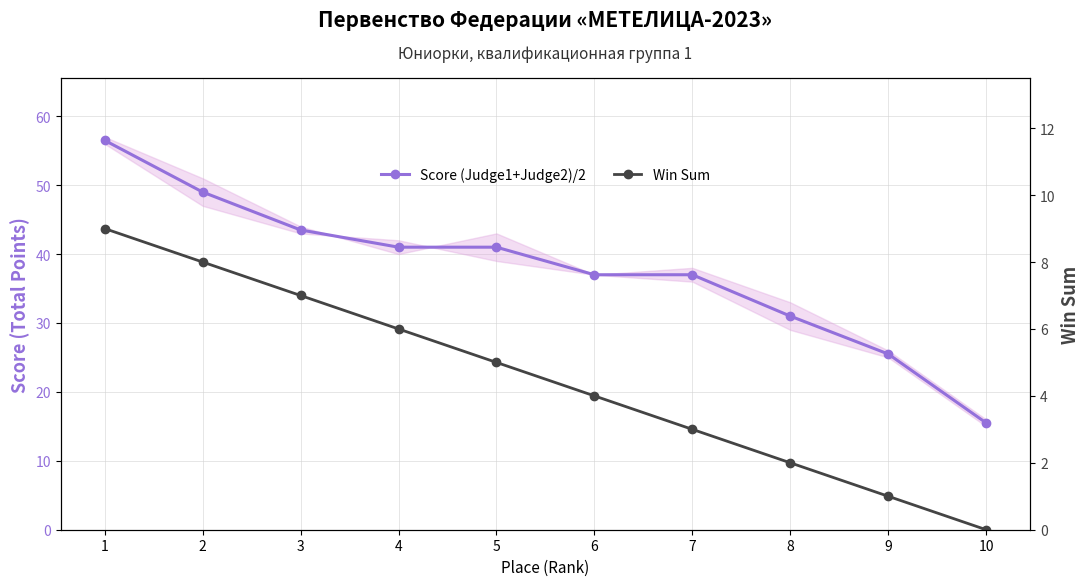

What is the difference between the second highest and second lowest values in the Win Sum series?

7.0